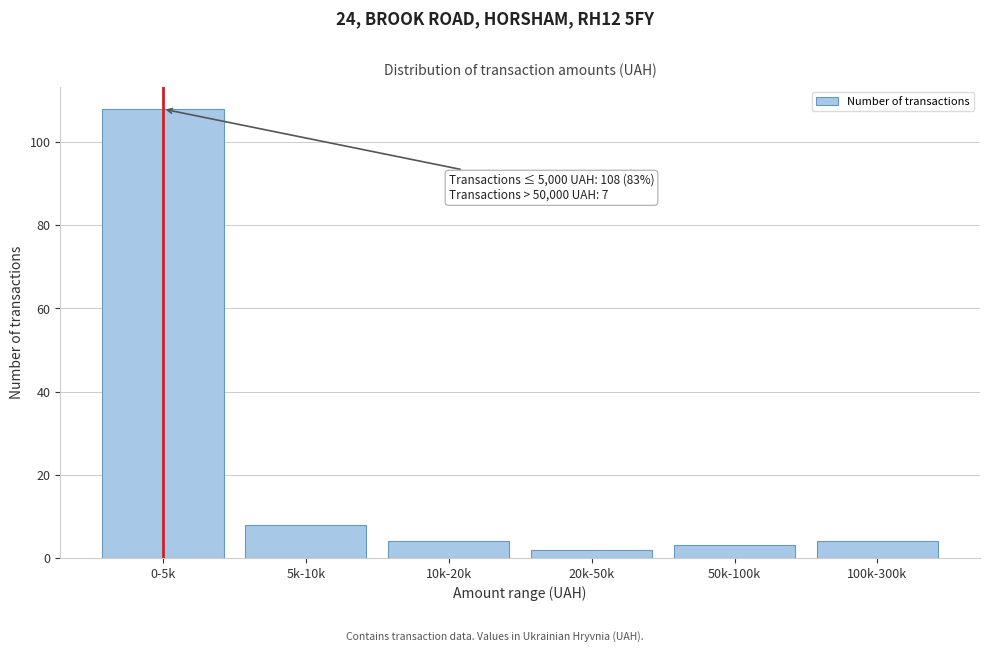

Reading left to right, transcribe all the data shown in this chart.

108	8	4	2	3	4